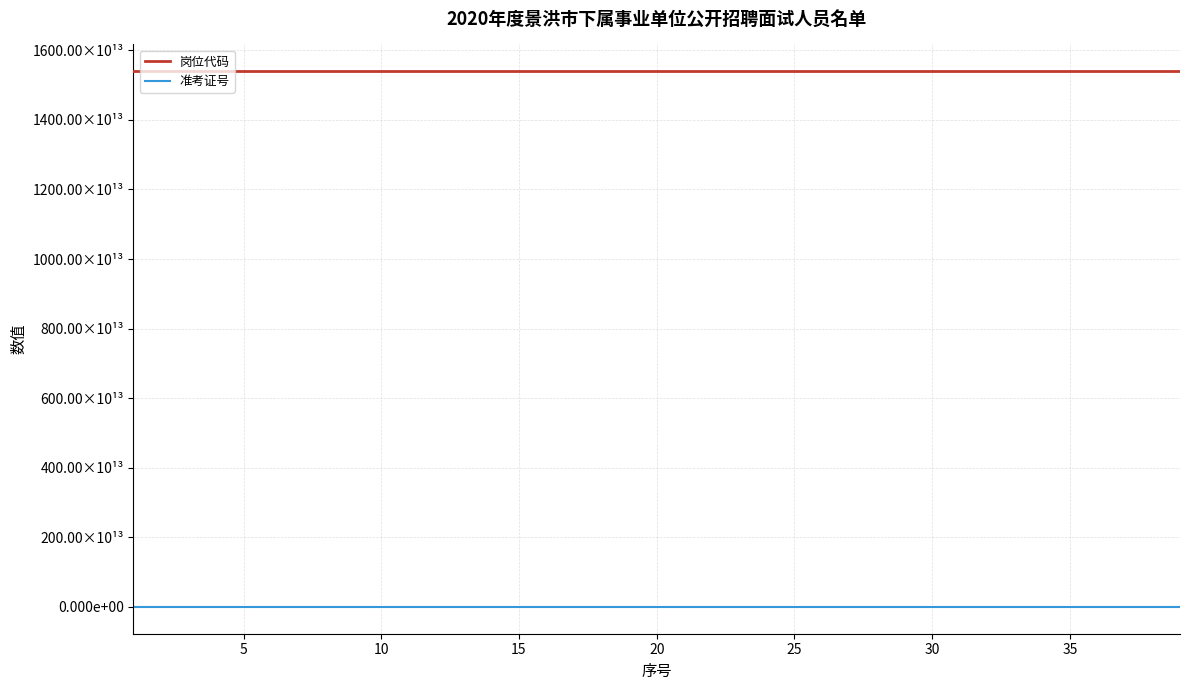

Rank the series by their average value, from lowest to highest.

准考证号, 岗位代码